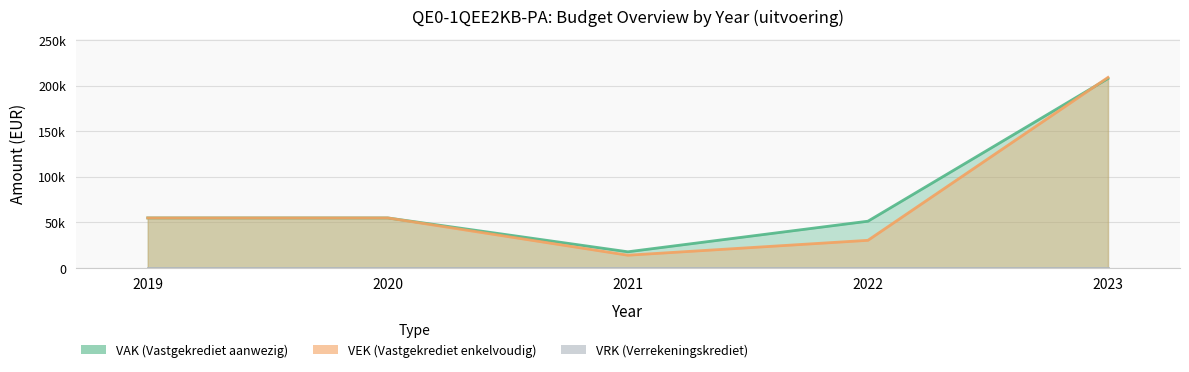

Which has a higher value, 2023 or 2019?

2023